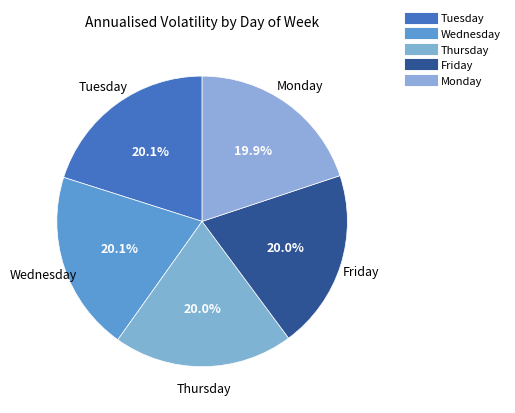

To the nearest percent, what is the combined percentage of Thursday and Wednesday?

40%